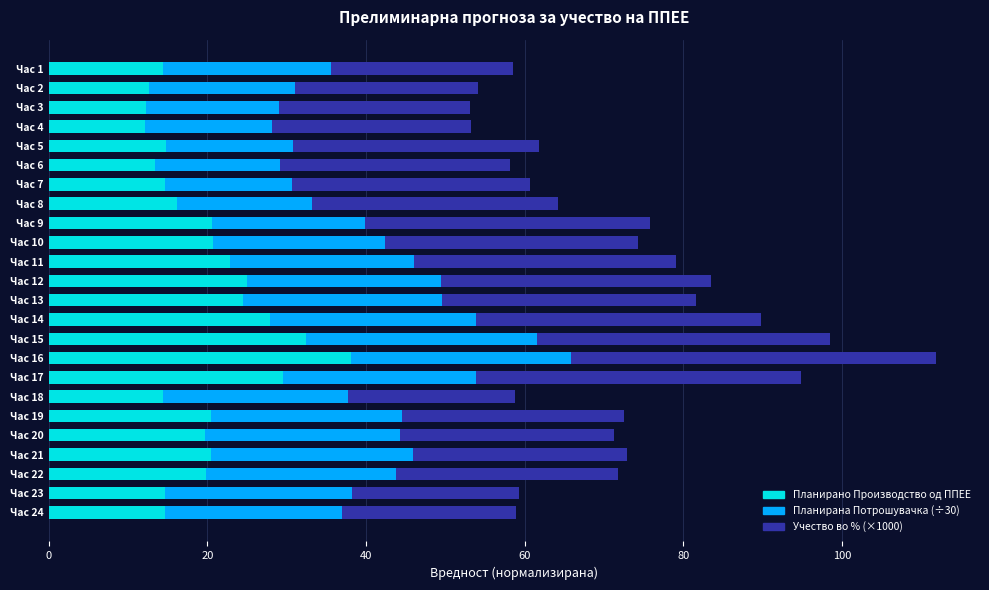

At which label does Планирано Производство од ППЕЕ reach its peak?

Час 16